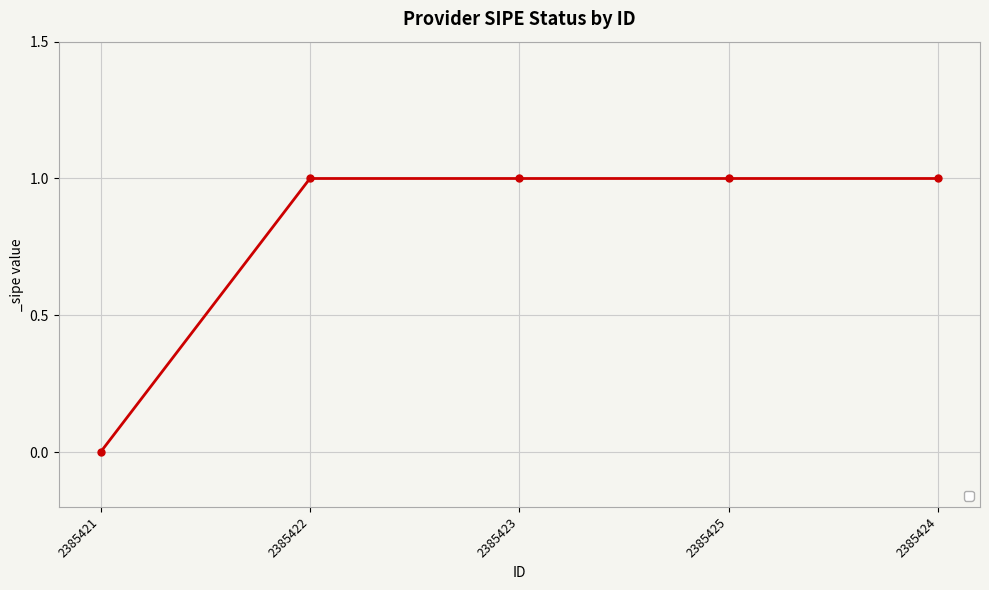

What is the difference between the second highest and minimum values?

1